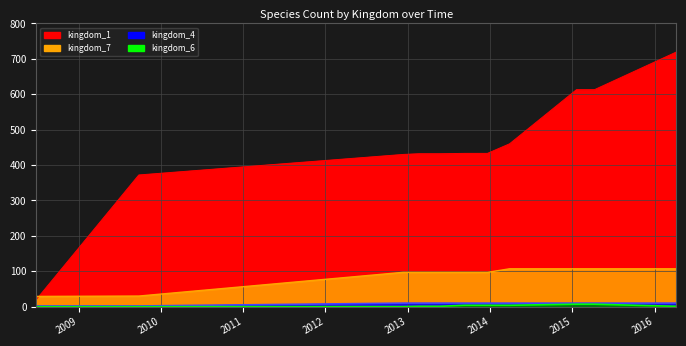

At which label does kingdom_6 first exceed 1?

2013